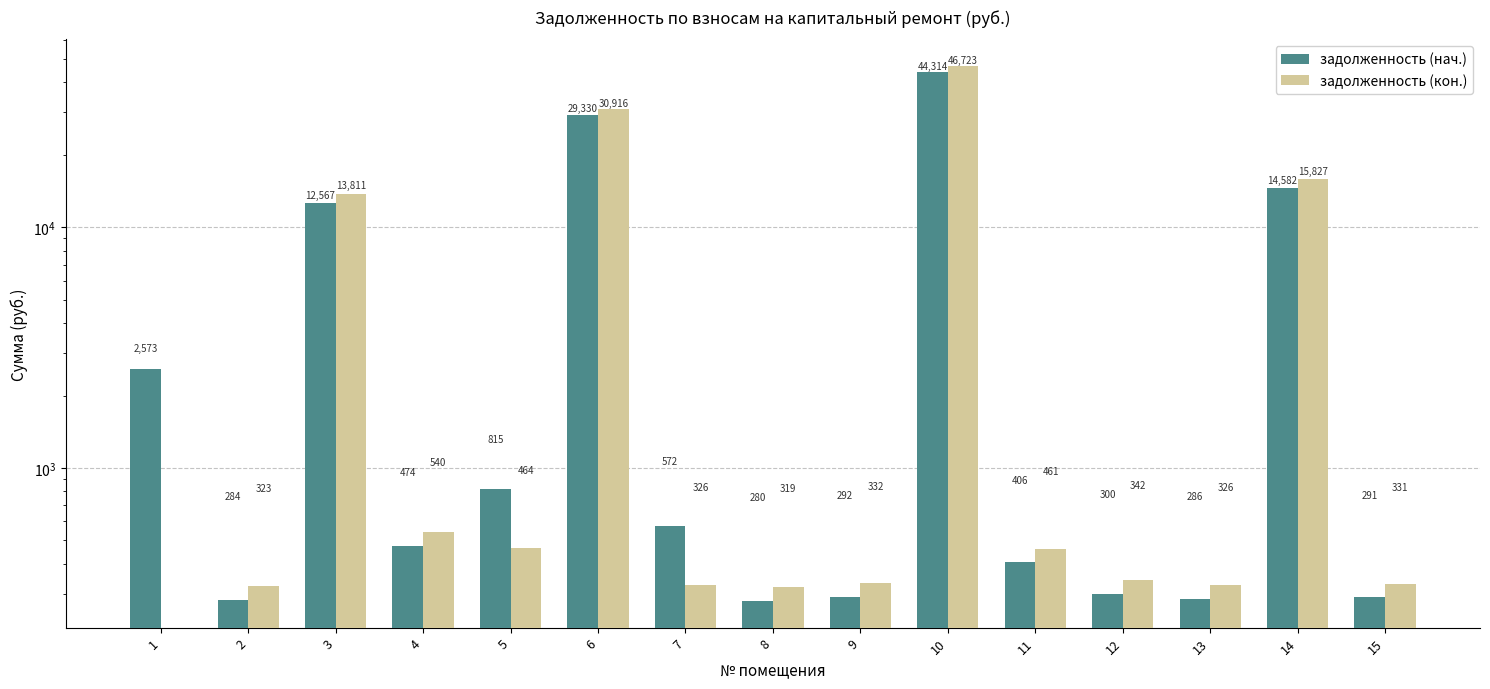

The value of задолженность (нач.) at 7 is 399.8. True or false?

False